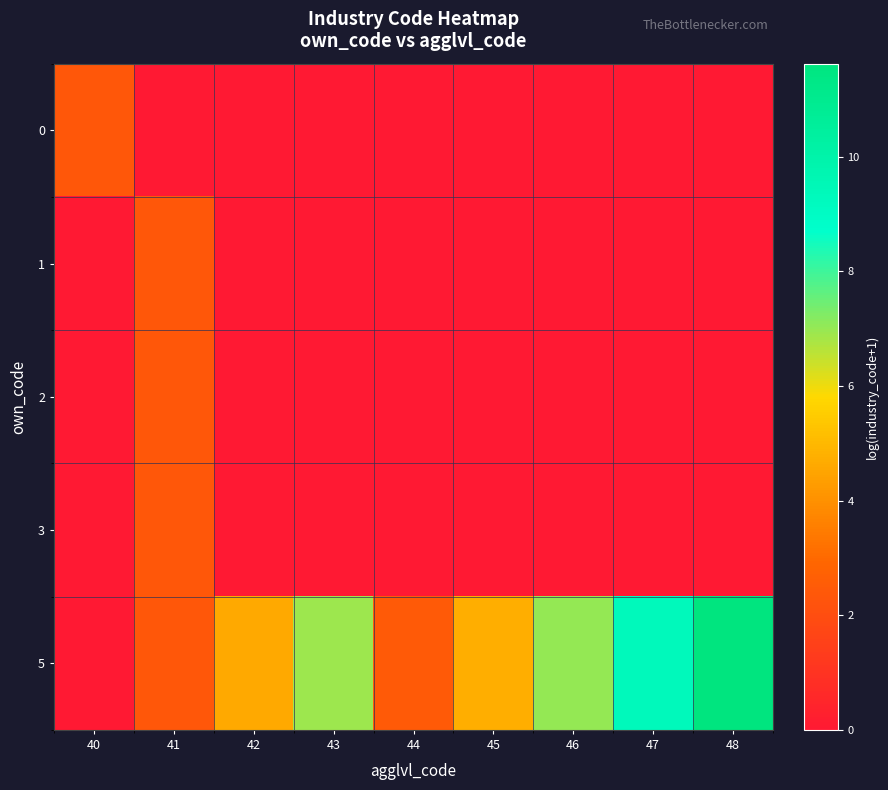

List the series in order of their peak value, lowest first.

0, 1, 2, 3, 5